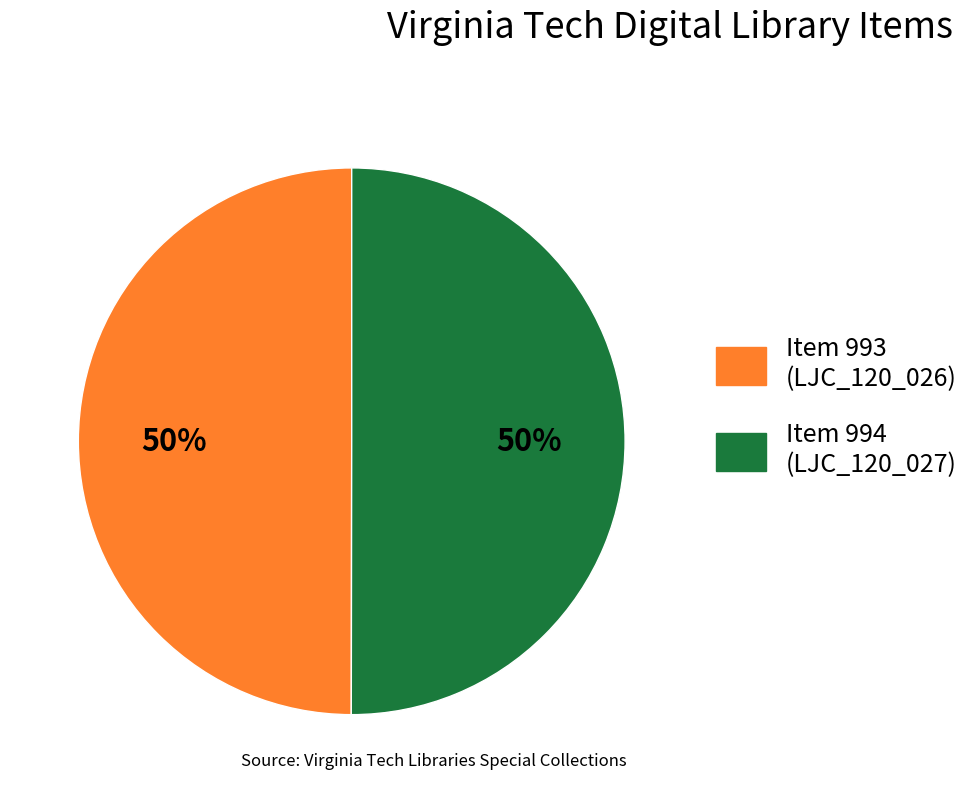

Combined, do Item 994 and Item 993 account for over 50%?

Yes